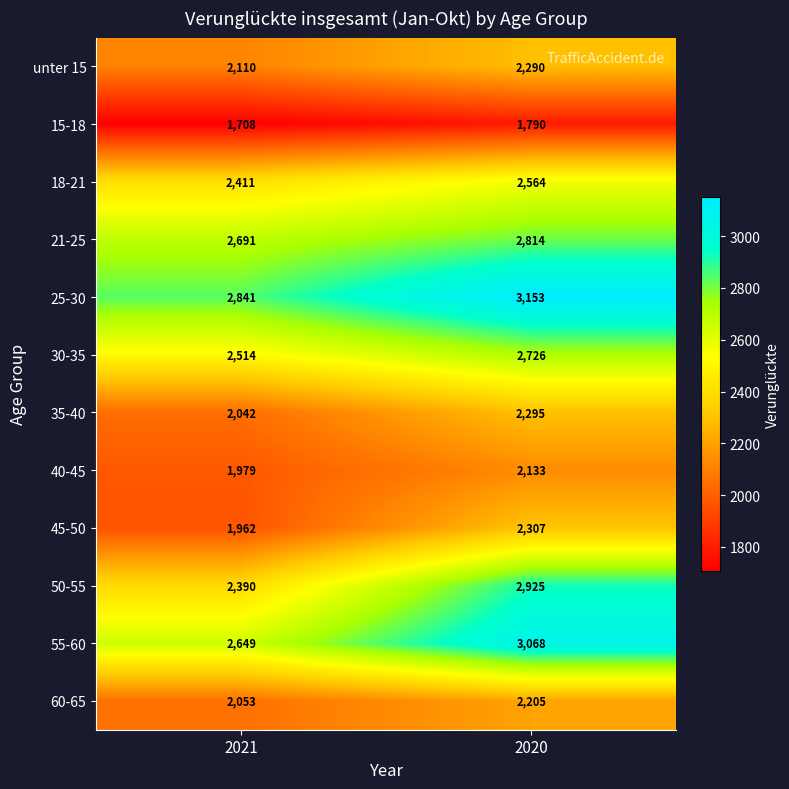

At which category is the sum across all series the highest?

2020